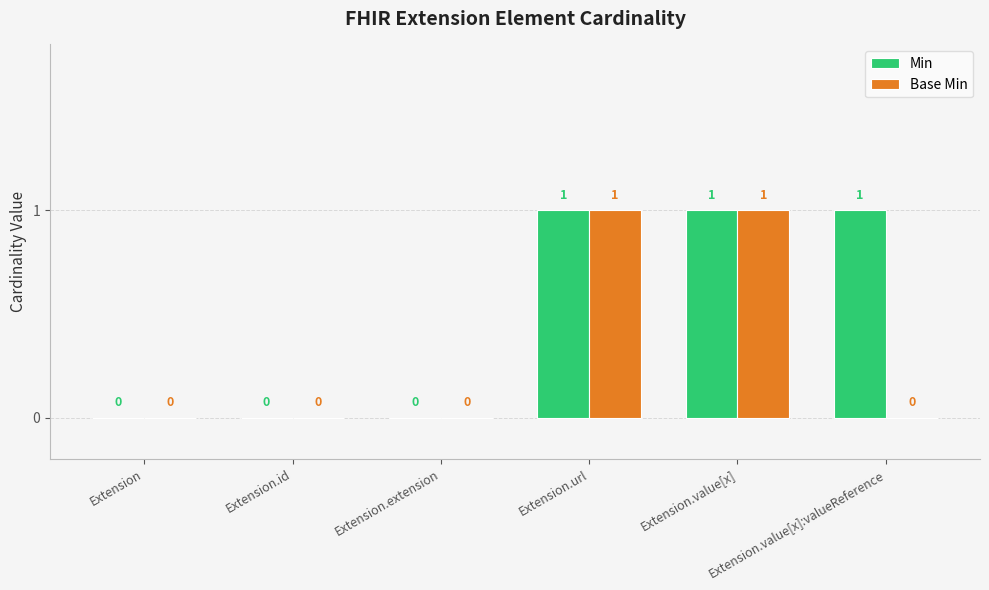

Reading left to right, transcribe all the data shown in this chart.

Min: 0	0	0	1	1	1
Base Min: 0	0	0	1	1	0